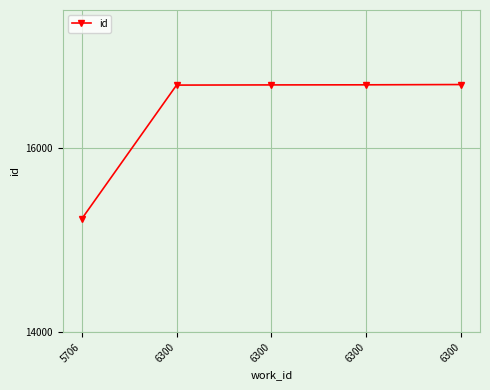

Reading left to right, transcribe all the data shown in this chart.

15230	16684	16686	16687	16690